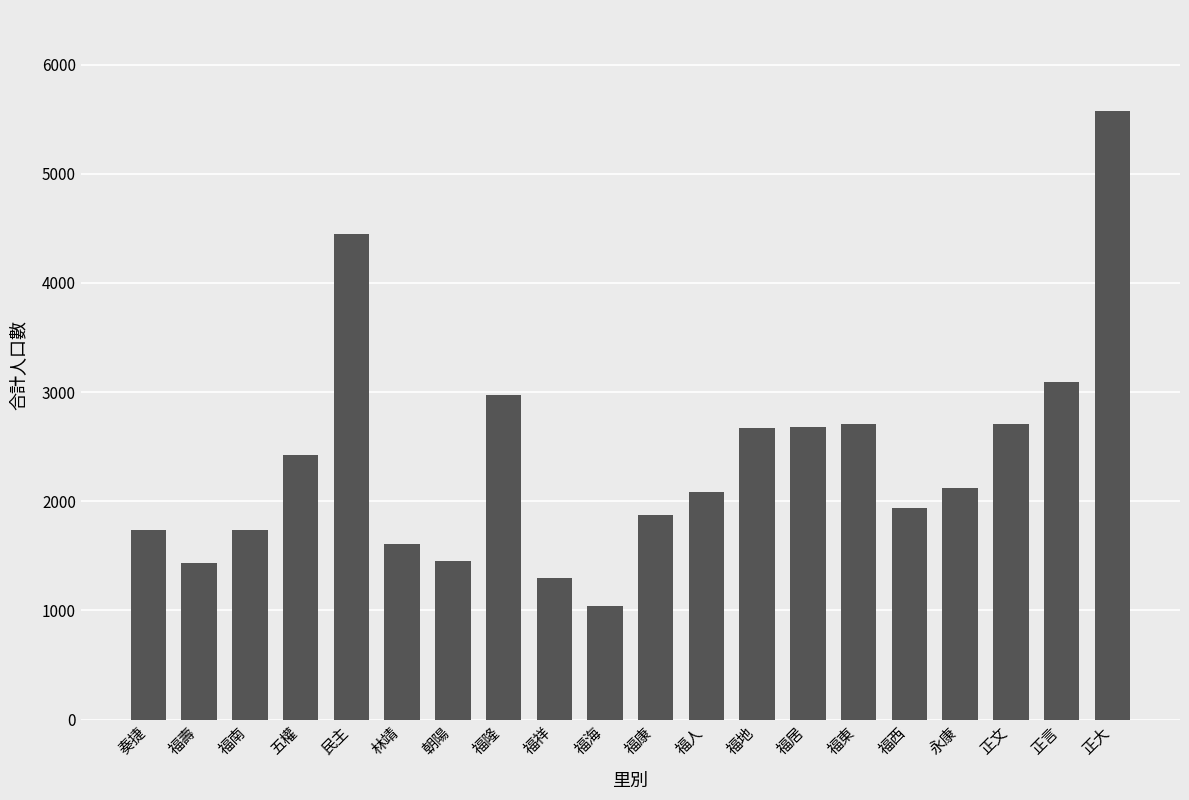

What is the change in value from 福西 to 正大?

+3637